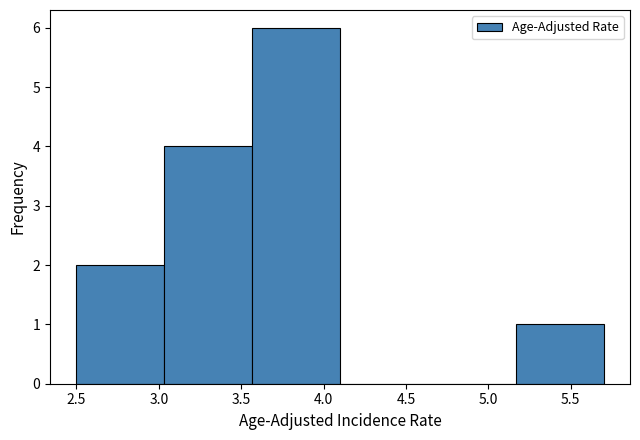

Reading left to right, list every bar in this chart as the range it spans on the x-axis followed by its height. Neither the bar edges nor the heights are printed on the chart, so give them approximately, as read against the axes.

2.50 to 3.05: 2
3.05 to 3.55: 4
3.55 to 4.10: 6
4.10 to 4.65: 0
4.65 to 5.15: 0
5.15 to 5.70: 1